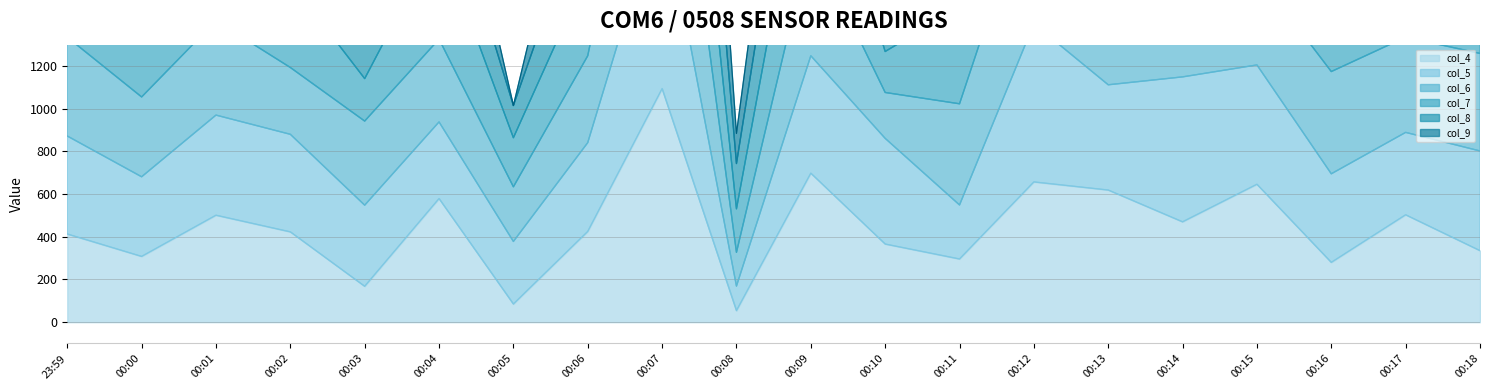

Which has a higher value, 00:06 or 00:10?

00:06